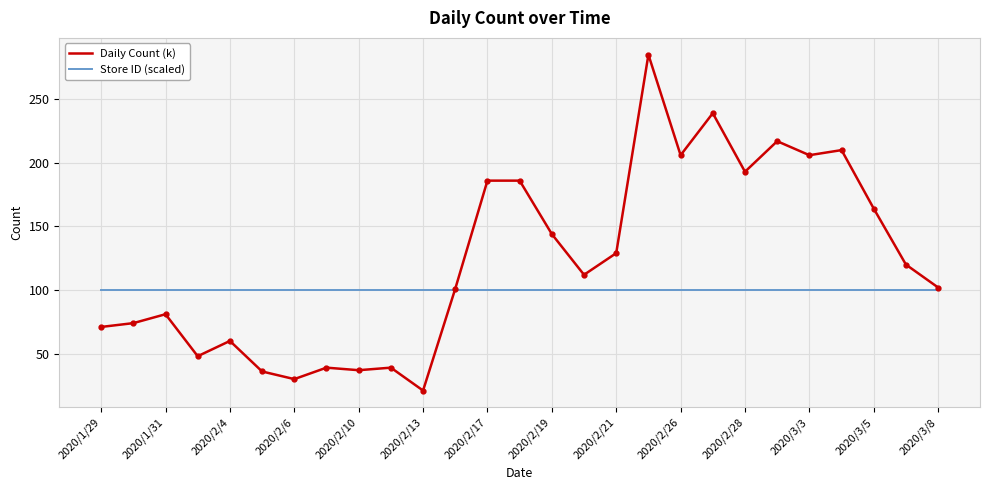

Which series has the largest total across all categories?

Daily Count (k)